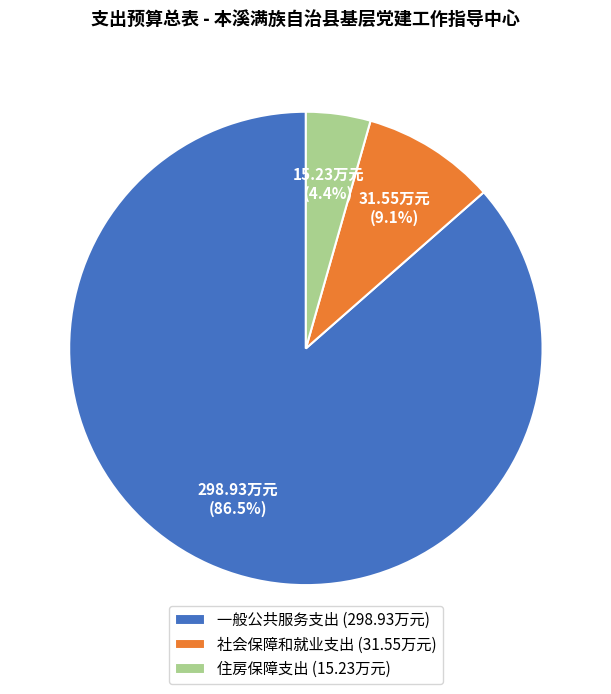

What percentage is the 社会保障和就业支出 slice, to the nearest percent?

9%